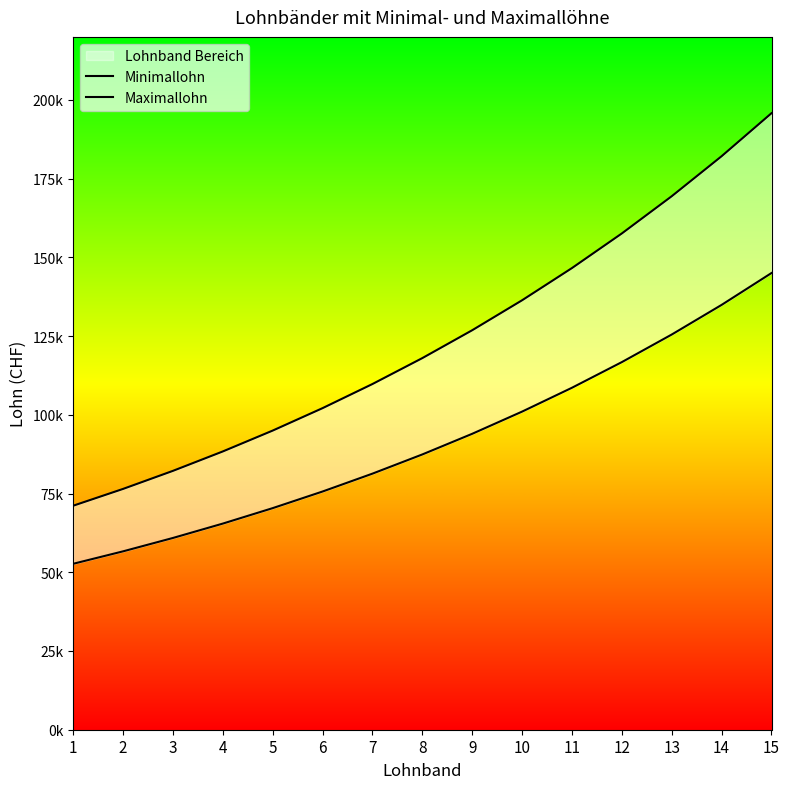

What is the sum of all Minimallohn values?

1376080.3